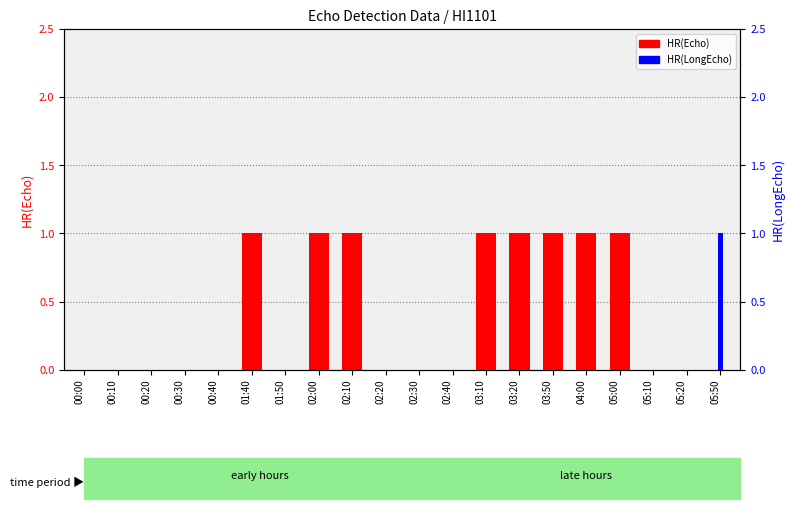

Which series has the largest total across all categories?

HR(Echo)